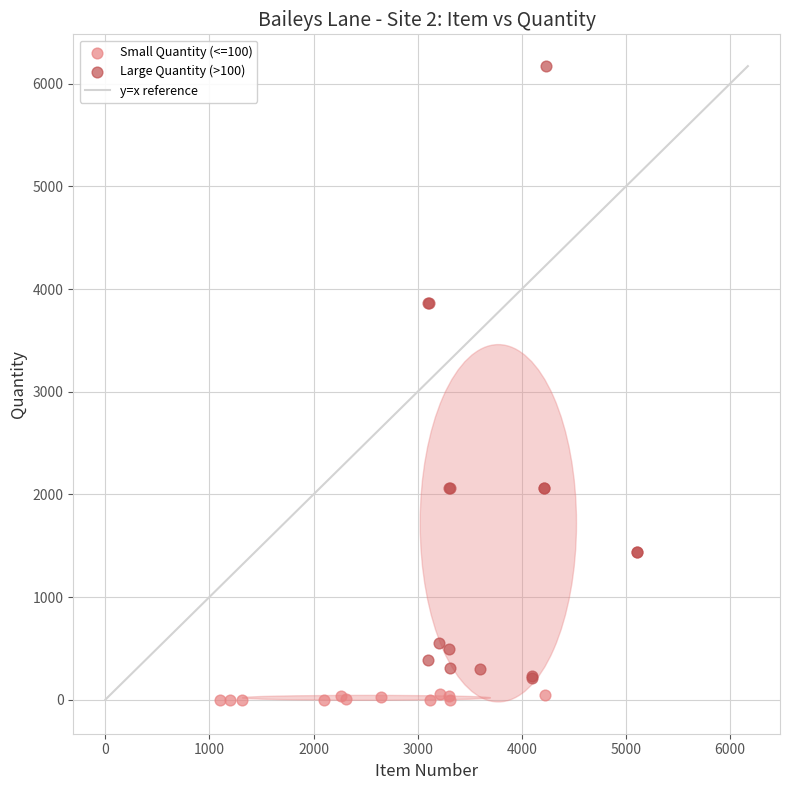

Which series reaches the maximum Y coordinate?

Large Quantity (>100)